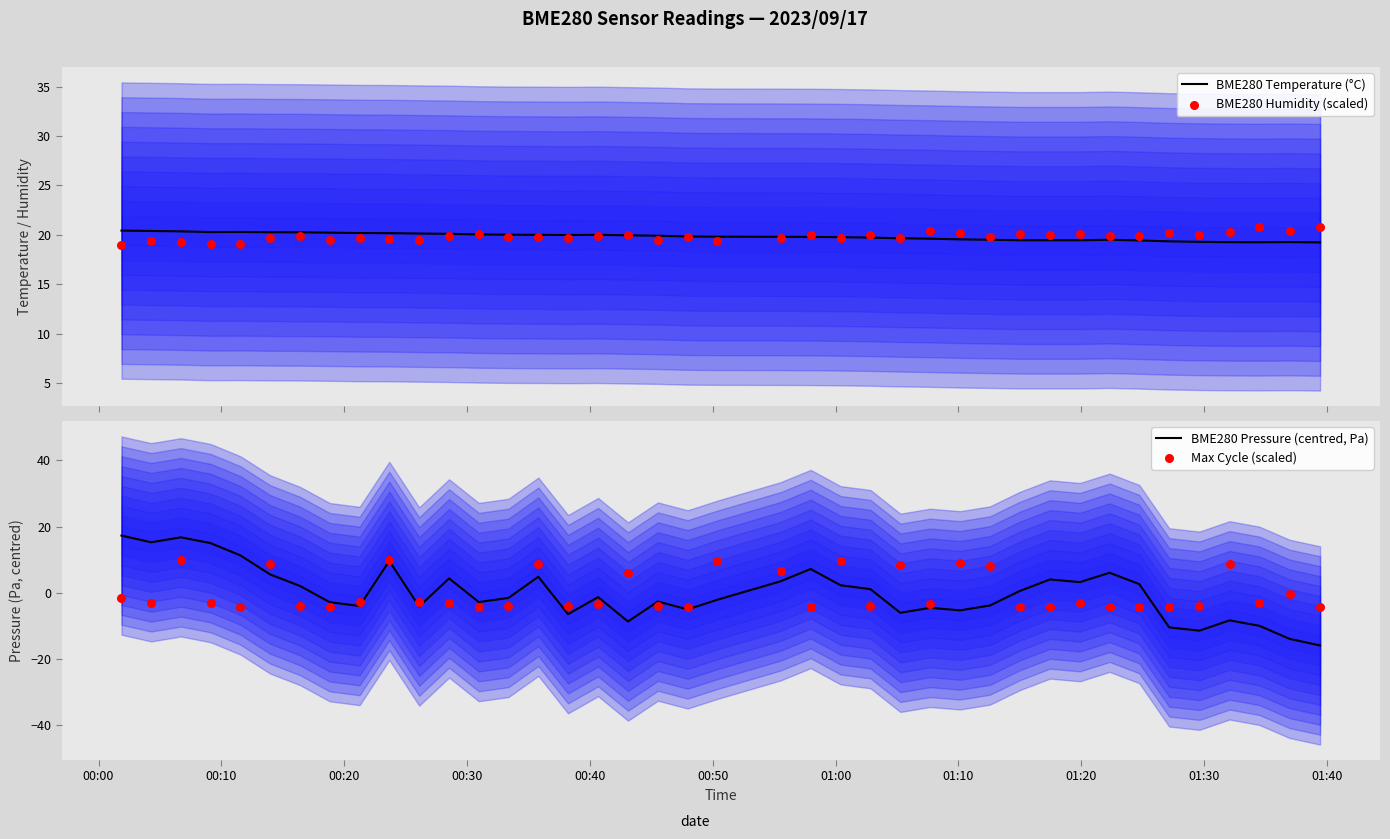

Which series has the largest Y range (max minus min)?

BME280 Pressure (centred, Pa)